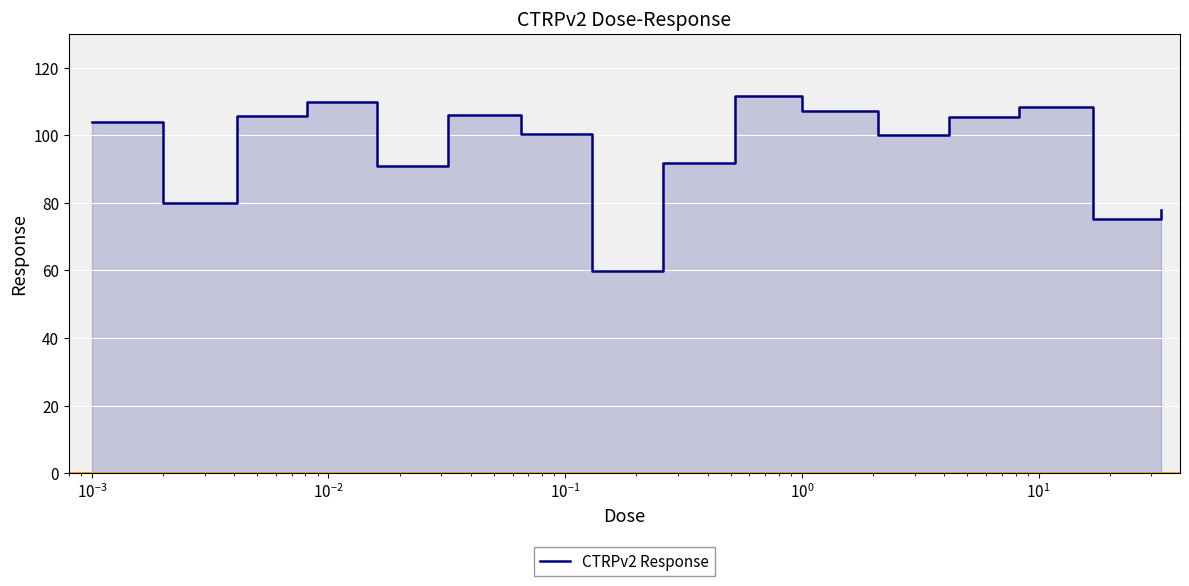

How many data points are less than 103?

8